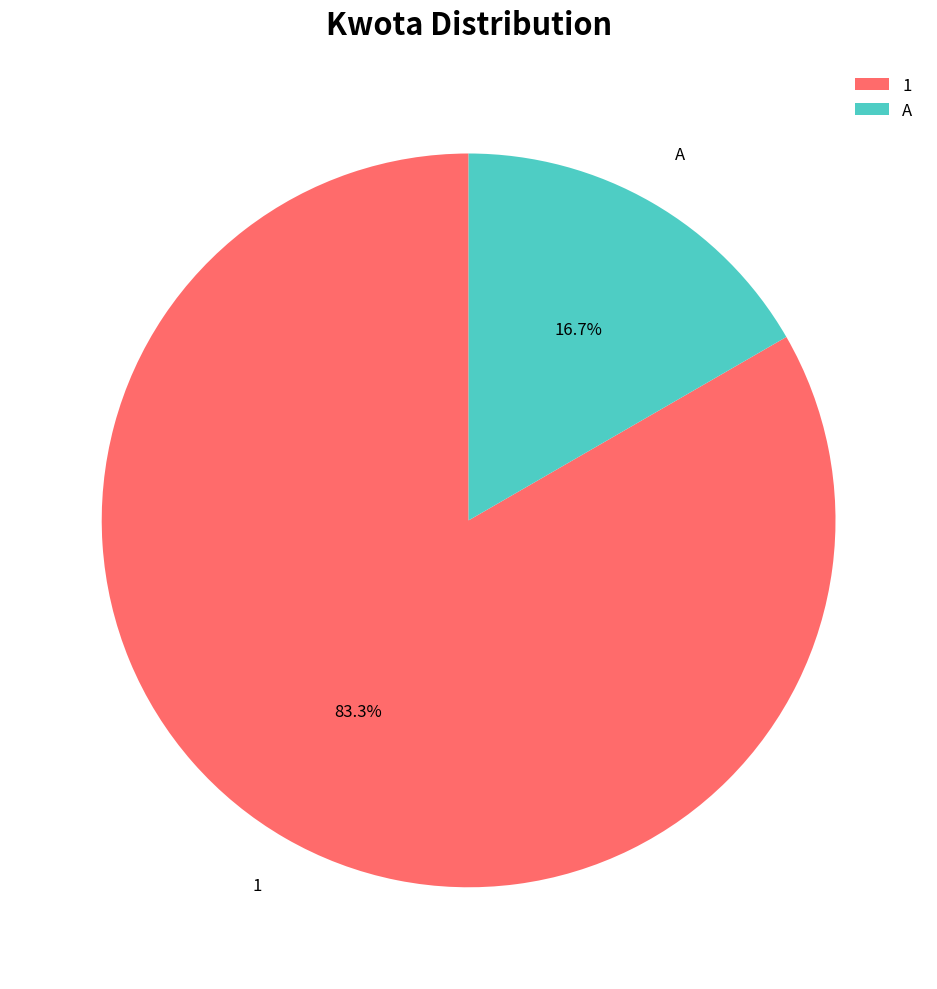

Which category has the smallest portion of the pie?

A